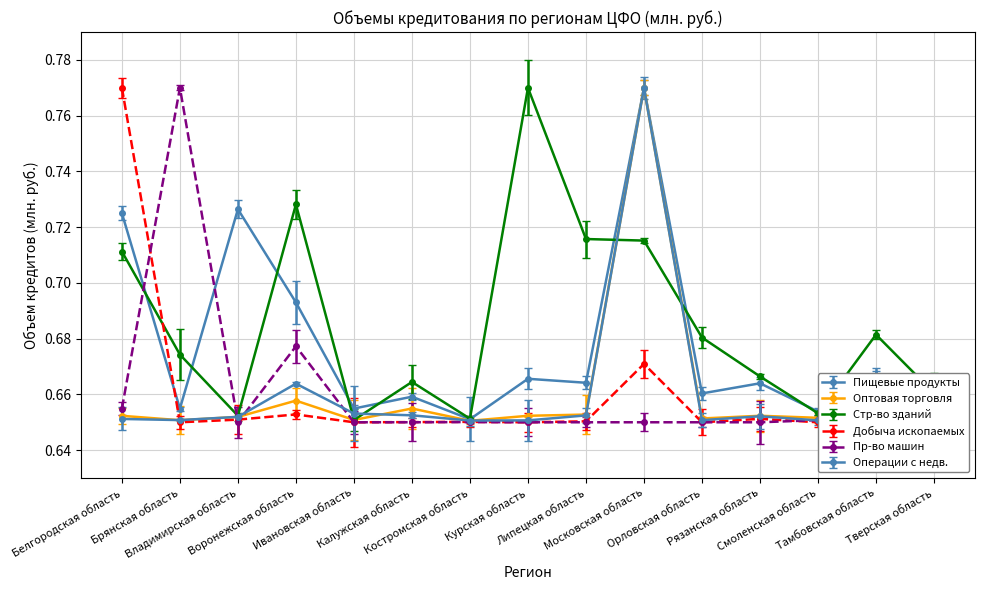

What is the label of the 5th point from the left?

Ивановская область